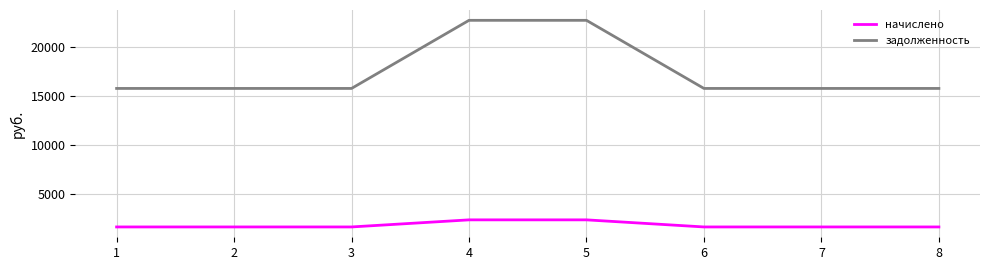

What is the minimum value shown in the chart?

1638.0